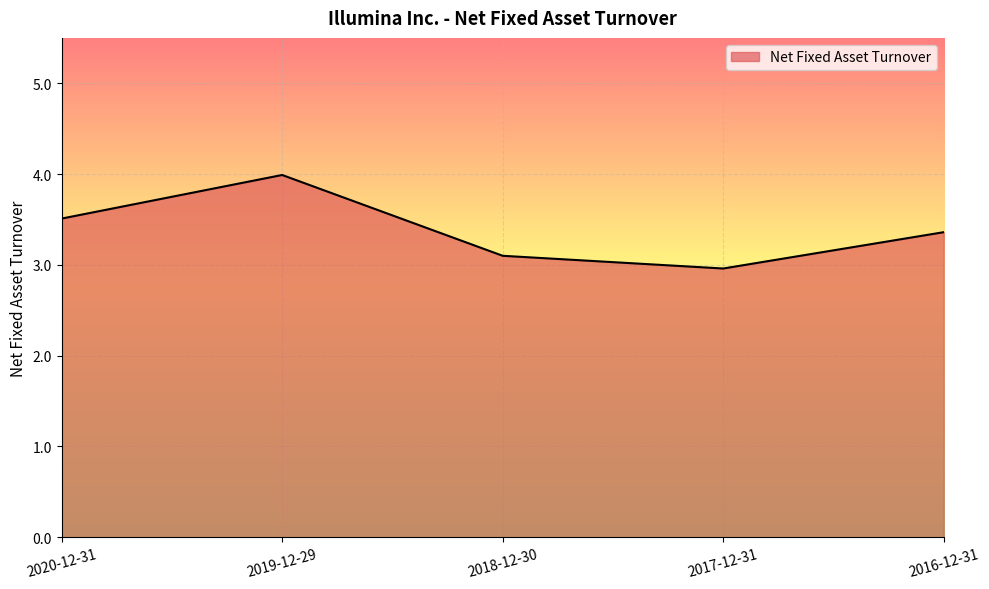

Which category has the highest value across all series?

2019-12-29